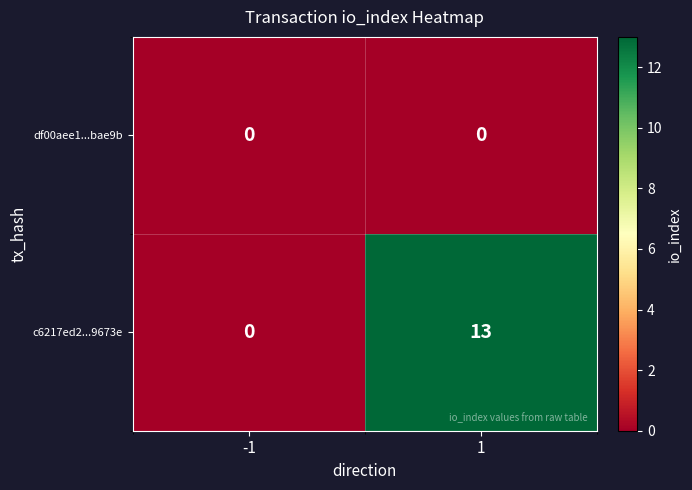

At how many categories does at least one series exceed 11?

1